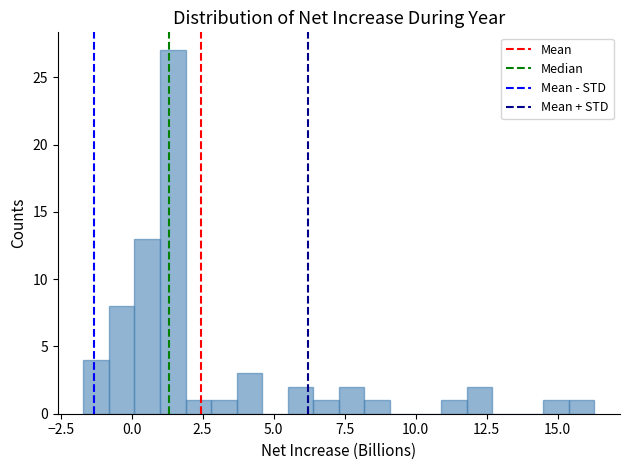

Around what value on the x-axis is the tallest bar? Give the approximate position of its centre, as read against the axis.

1.5